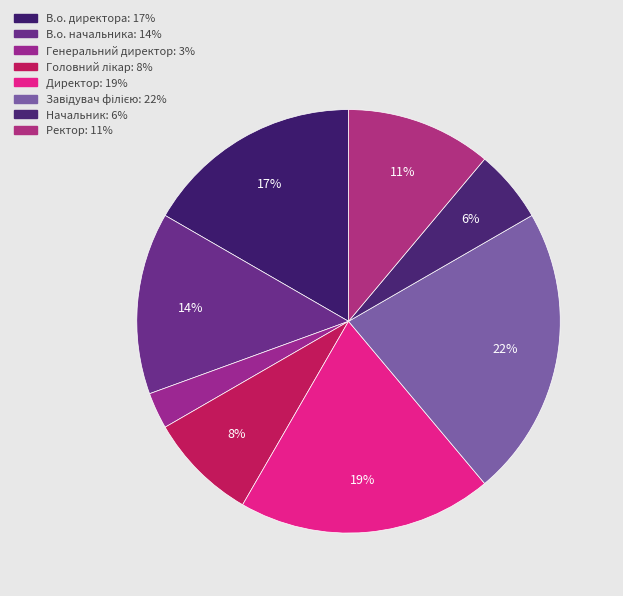

Count the number of slices in the pie.

8